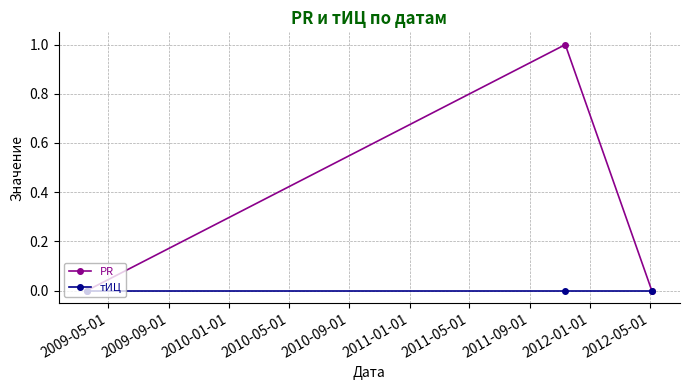

Which series has the largest range (max minus min)?

PR